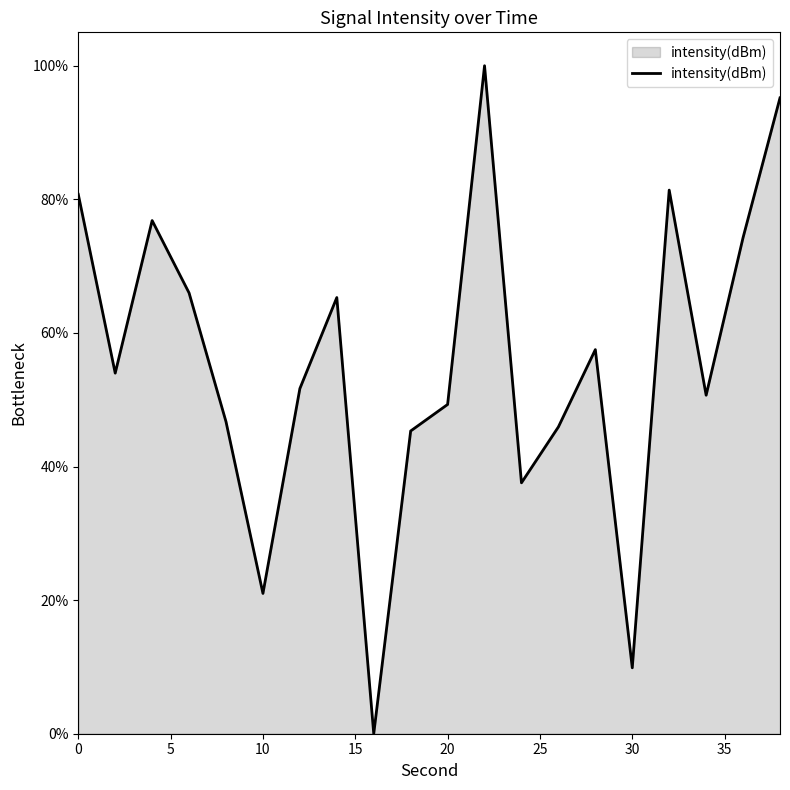

What is the difference between the maximum and minimum values?

100.0